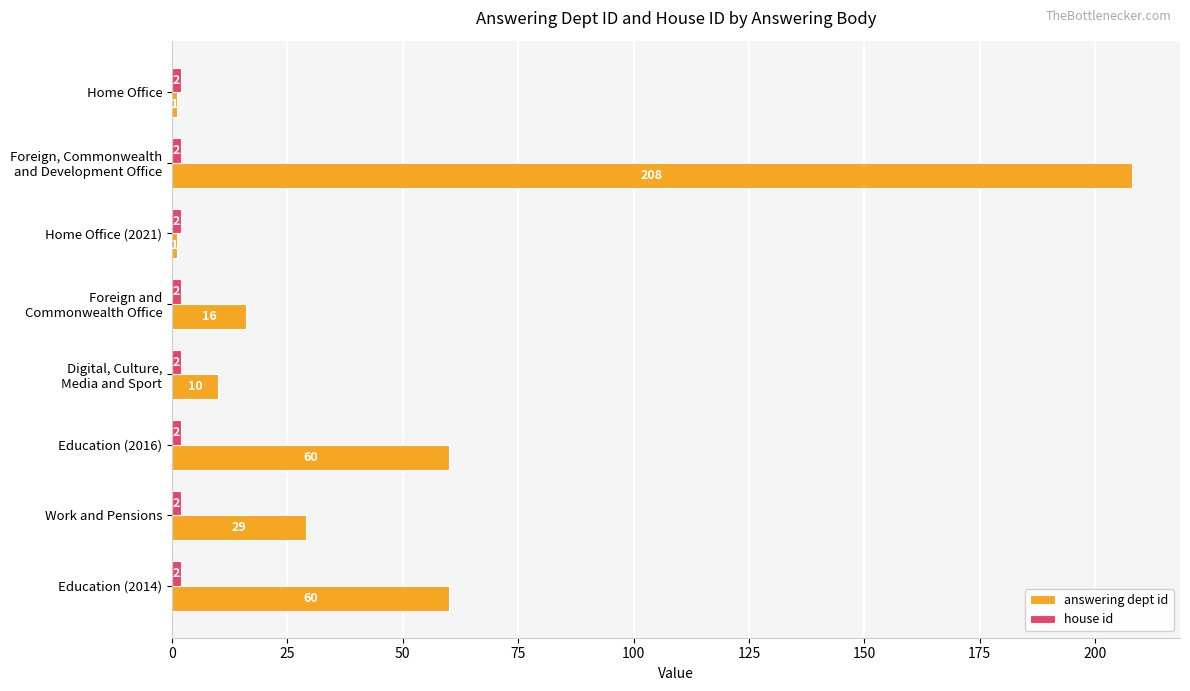

The answering dept id series shows 96 at Education (2016). True or false?

False